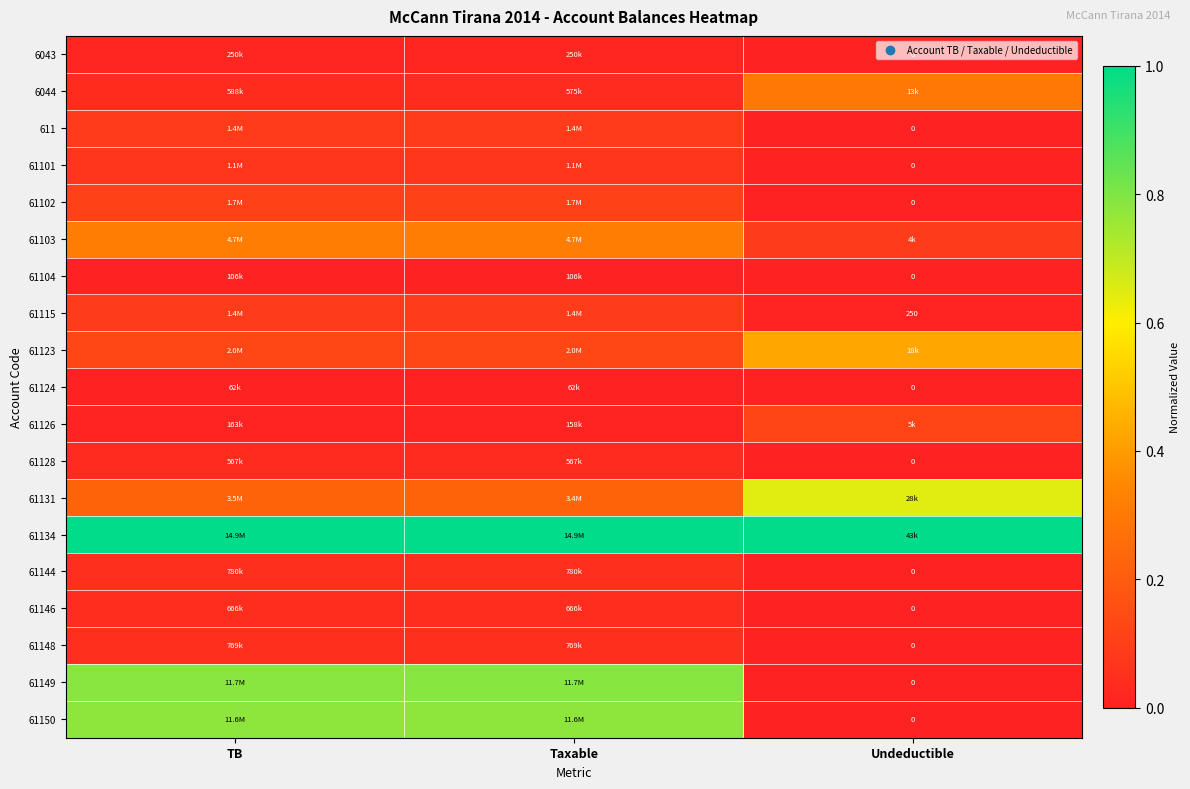

What is the total value across all series at Taxable?

3.8